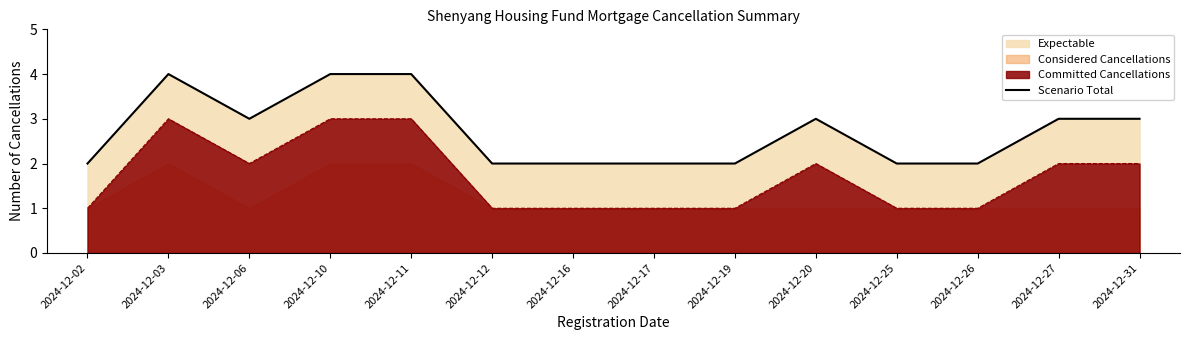

At which label does the data first exceed 3?

2024-12-03